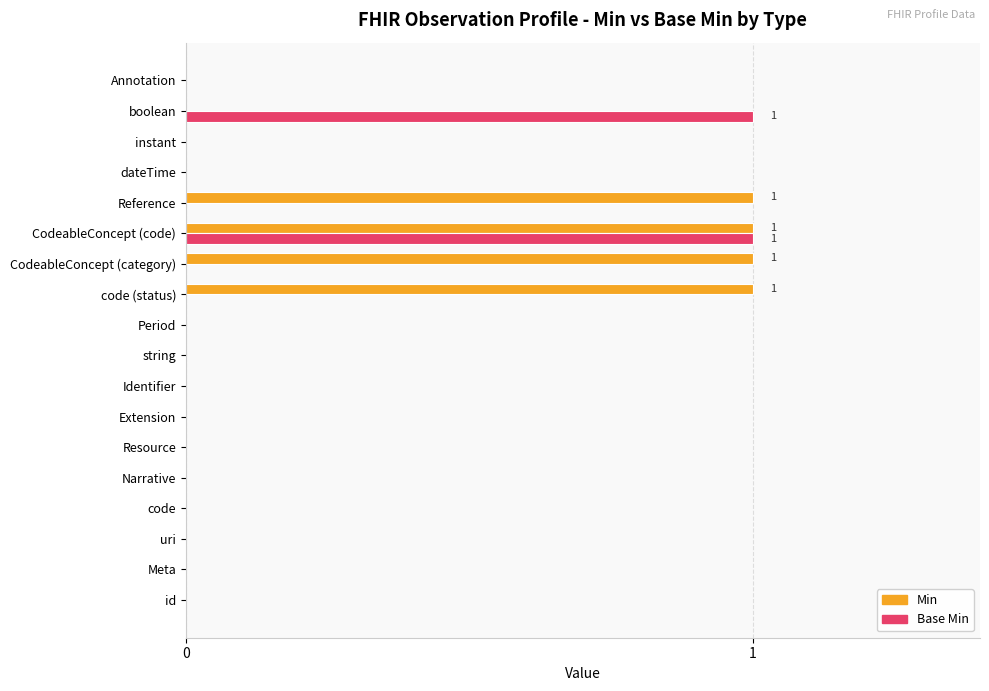

What are all the series names shown in the legend?

Min, Base Min